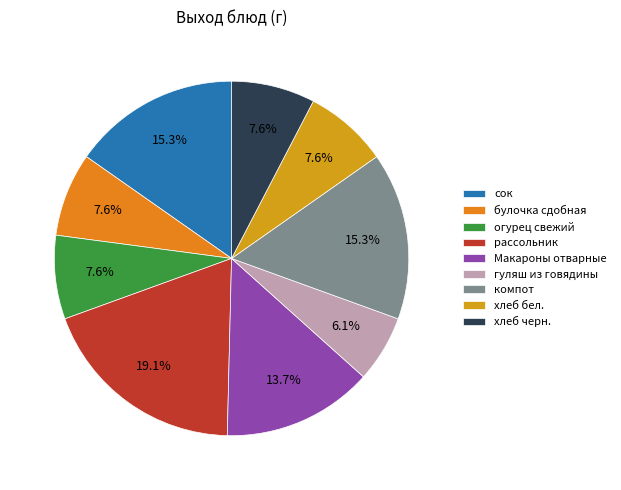

Which slice is the smallest?

гуляш из говядины